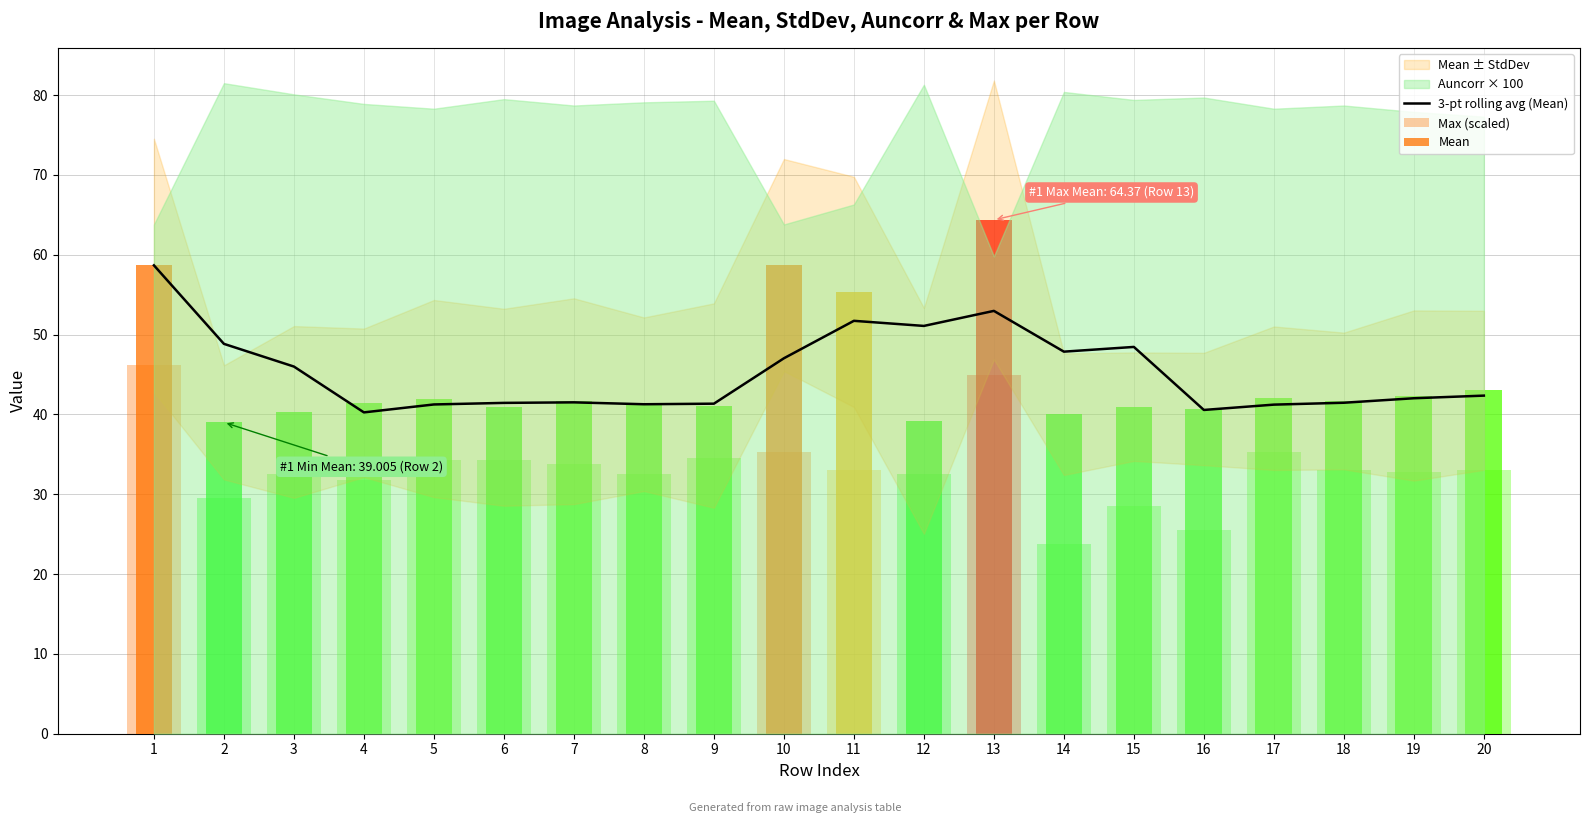

Reading right to left, list all the values displayed in this chart.

20=42.4	19=42.0	18=41.5	17=41.2	16=40.6	15=48.5	14=47.9	13=53.0	12=51.1	11=51.7	10=47.0	9=41.3	8=41.3	7=41.5	6=41.4	5=41.3	4=40.3	3=46.0	2=48.8	1=58.7